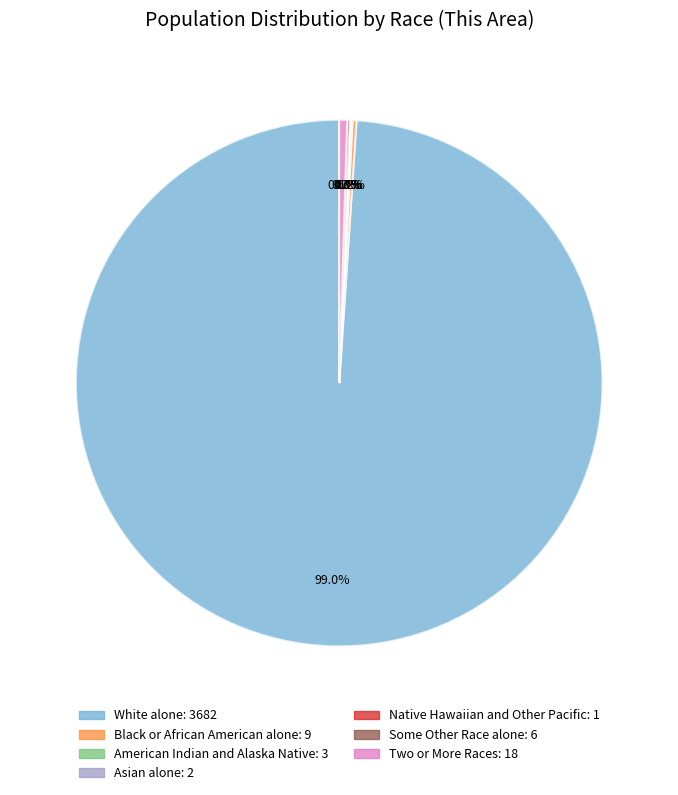

Which slice is the largest?

White alone